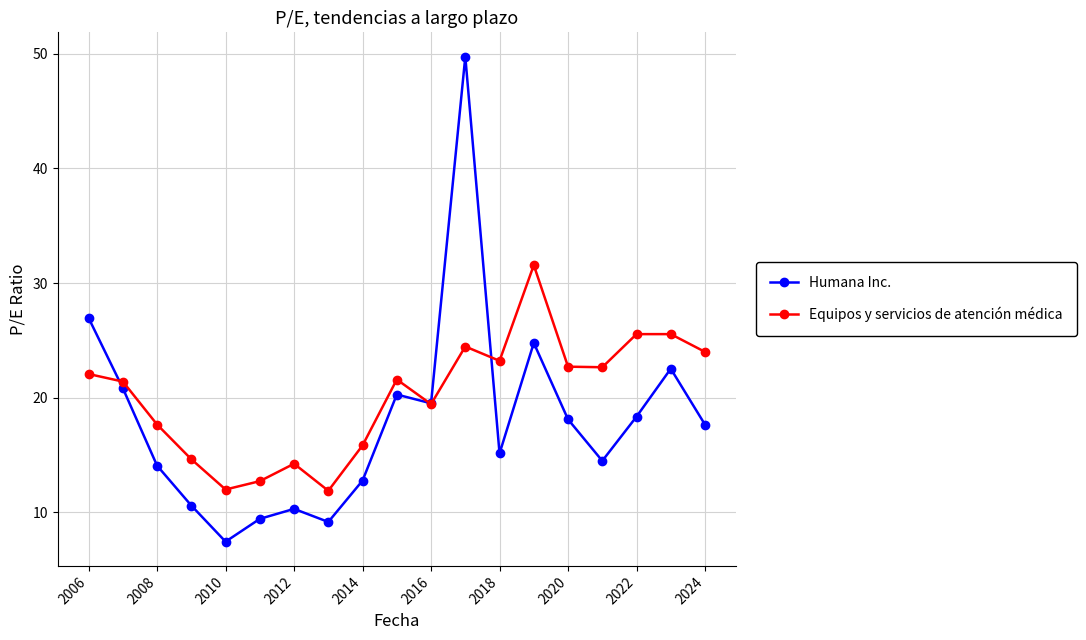

What is the highest value of the Equipos y servicios de atención médica series?

31.6